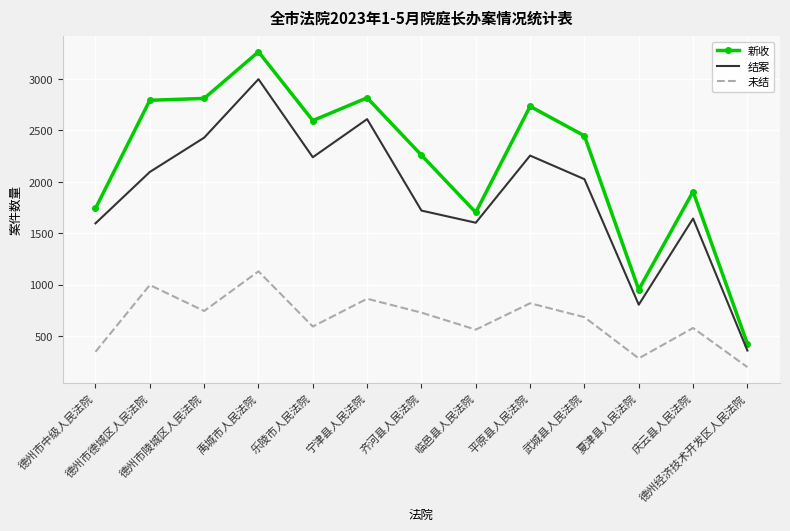

What is the spread (max minus min) of values at 乐陵市人民法院?

2000